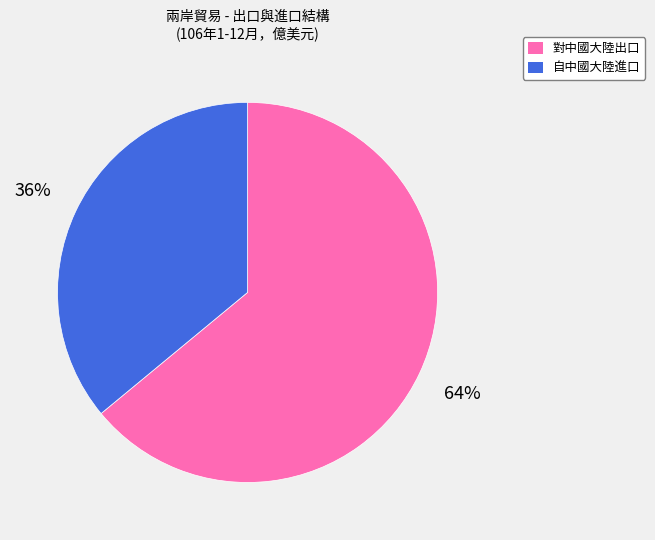

Which has a higher value, 自中國大陸進口 or 對中國大陸出口?

對中國大陸出口